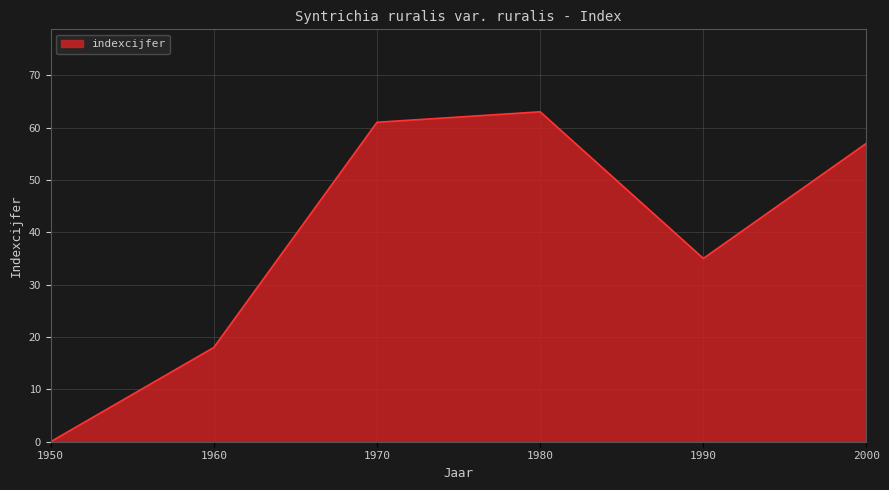

What is the sum of all values?

234